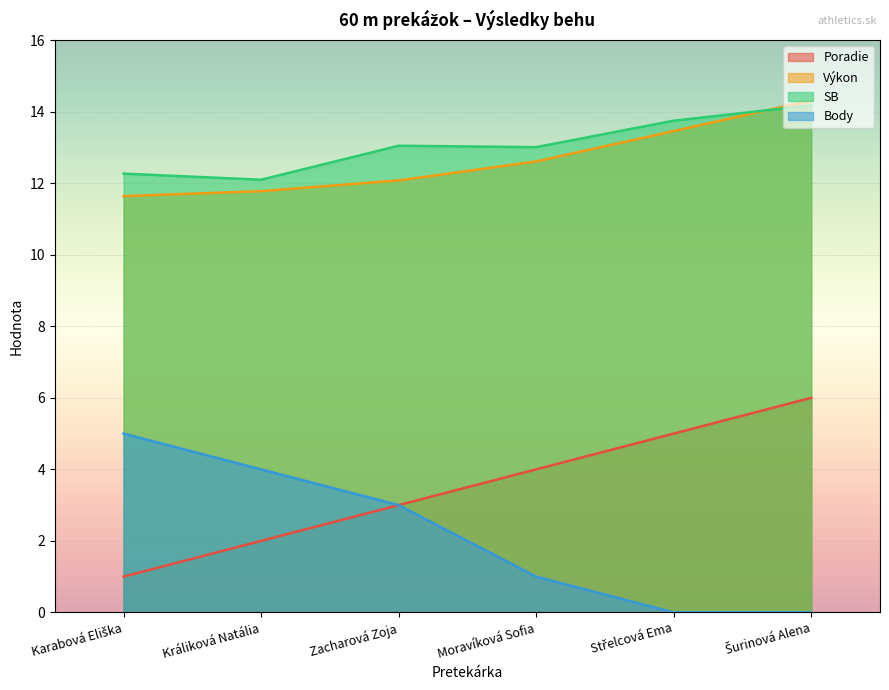

What is the spread (max minus min) of values at Šurinová Alena?

14.3